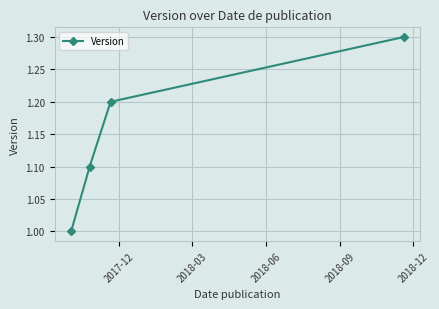

Reading left to right, what are all the values shown in this chart?

1.0	1.1	1.2	1.3